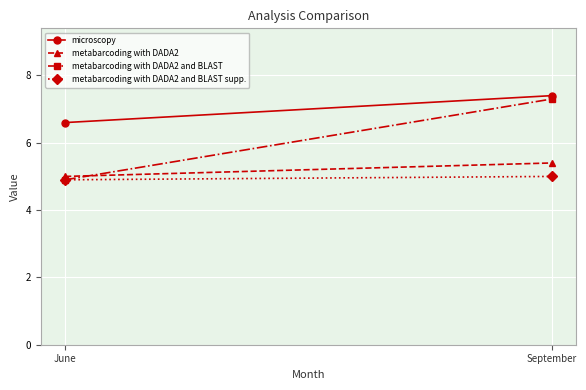

How many values in the metabarcoding with DADA2 series exceed 5?

1